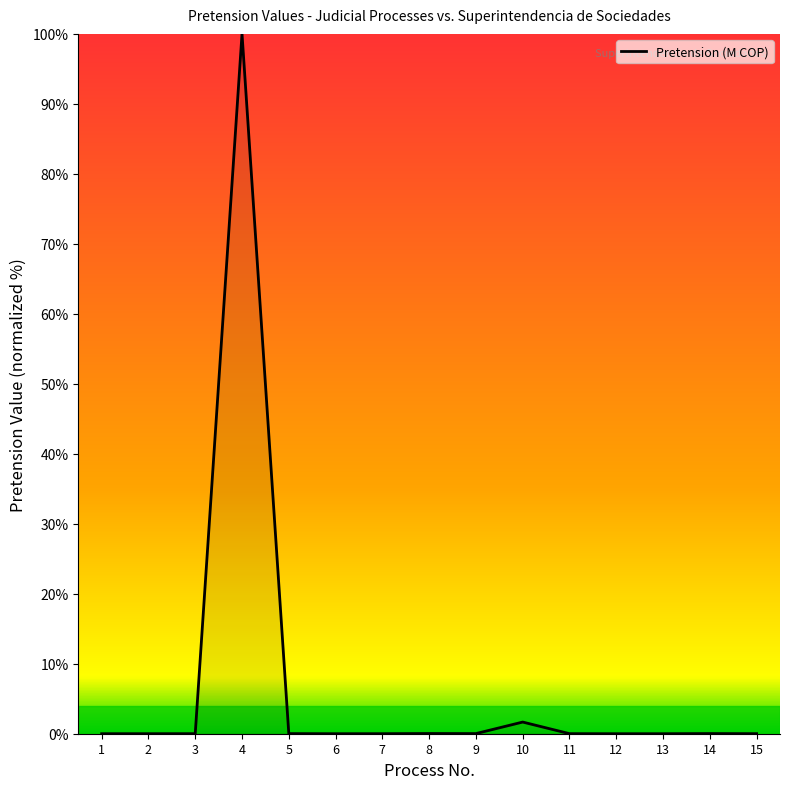

What is the approximate value at 4?

100.0